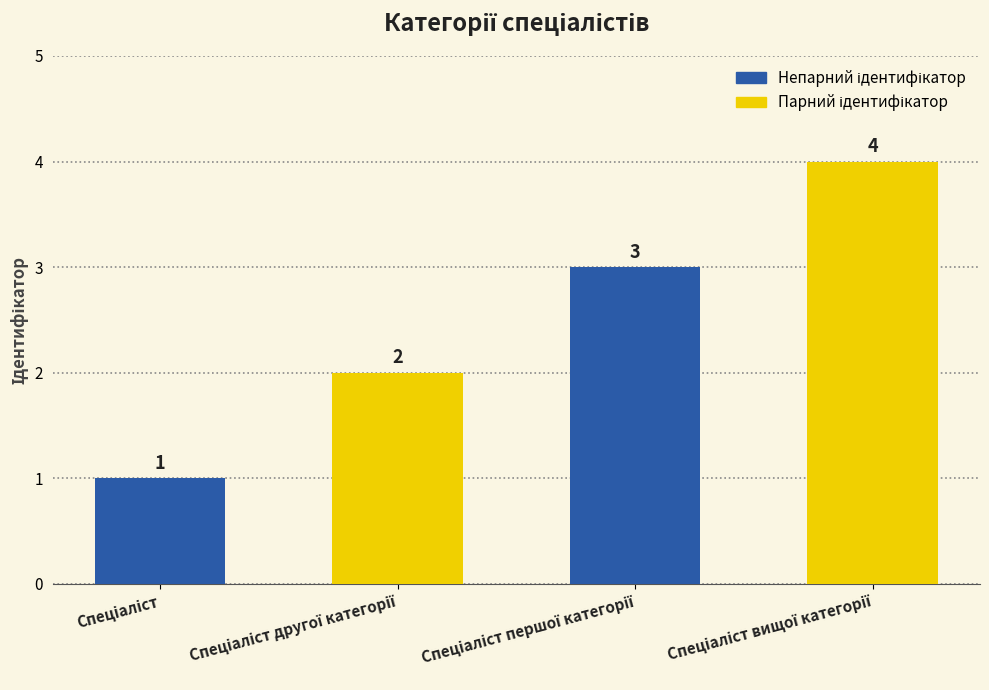

What is the value of the 4th bar from the left?

4